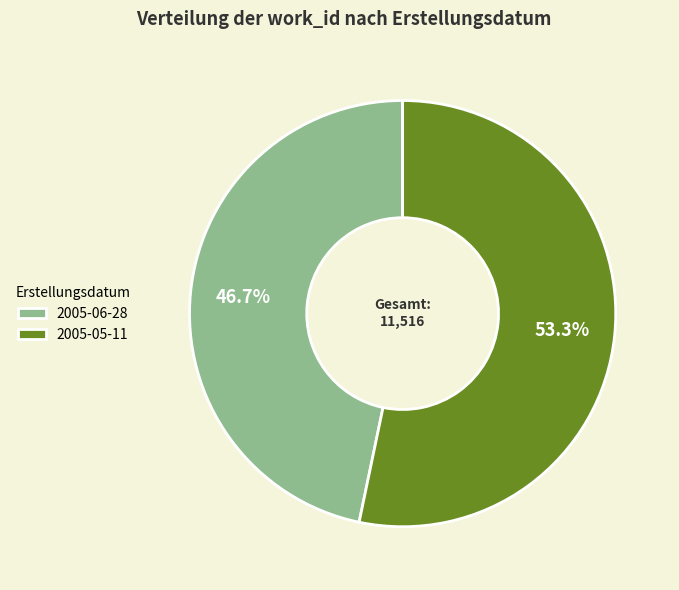

How many segments does this pie chart have?

2